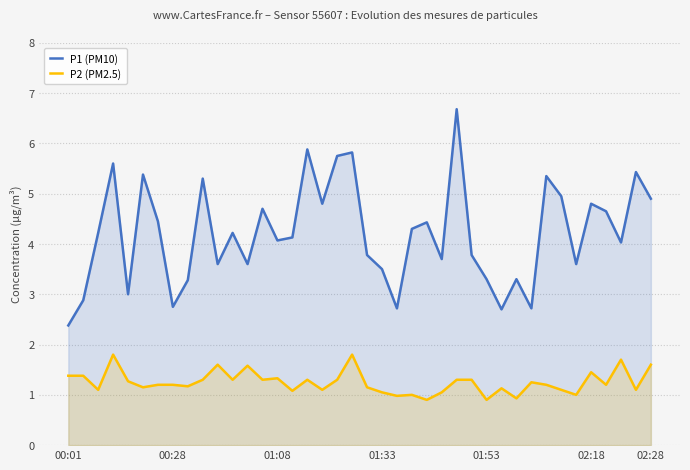

Rank the series by their average value, from lowest to highest.

P2 (PM2.5), P1 (PM10)